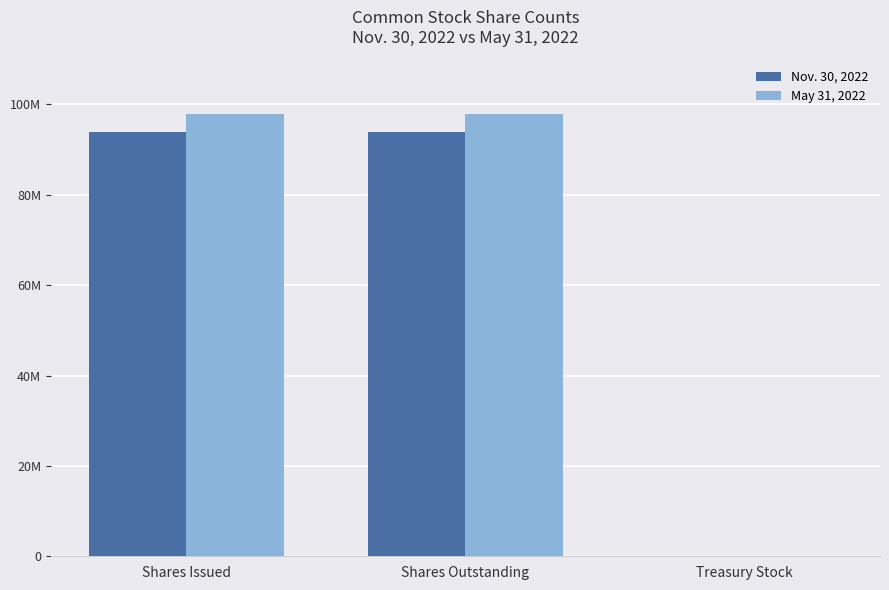

Reading left to right, what are all the values shown in this chart?

Nov. 30, 2022: Shares Issued=93982650	Shares Outstanding=93946353	Treasury Stock=36300
May 31, 2022: Shares Issued=97837703	Shares Outstanding=97801406	Treasury Stock=36300